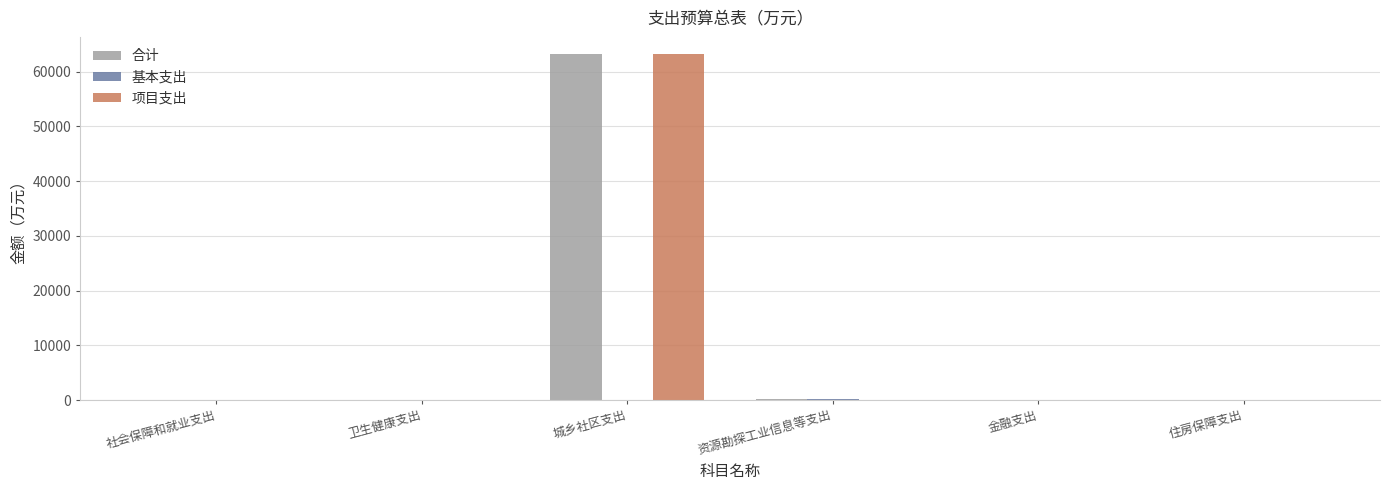

The value of 项目支出 at 住房保障支出 is -25073.3. True or false?

False